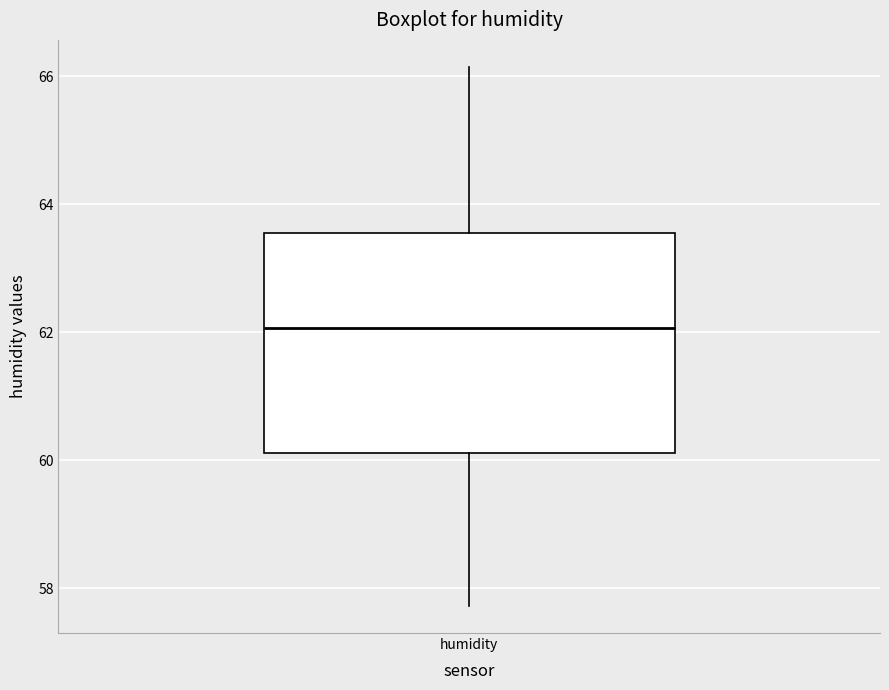

Transcribe this box plot: give where the median line is, the range the box spans, and where the two whiskers end, as read against the y-axis. The values are not printed on the chart, so give them approximately, as read against the axis.

median 62.0, box 60.2 to 63.6, whiskers 57.8 to 66.2